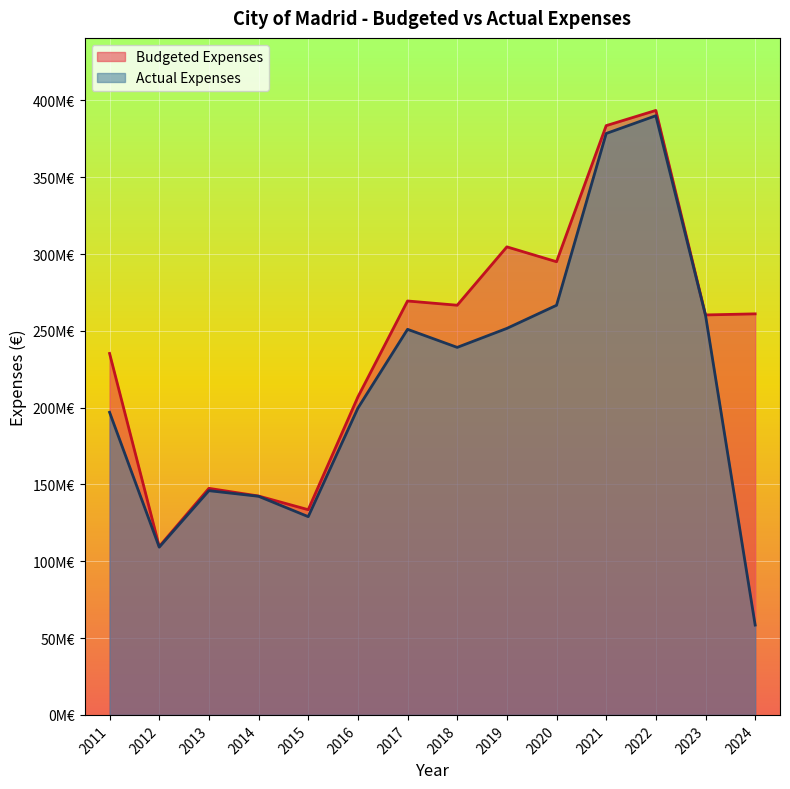

Reading left to right, what are all the values shown in this chart?

Budgeted Expenses: 2011=235307549.9	2012=109631798.5	2013=147485239.6	2014=142493720.2	2015=133590607.5	2016=206976161.0	2017=269462426.1	2018=266697515.2	2019=304694597.1	2020=295021457.8	2021=383613462.2	2022=393514329.7	2023=260374886.0	2024=261087036.0
Actual Expenses: 2011=197001158.2	2012=109209460.7	2013=145978073.0	2014=142321745.0	2015=129061878.5	2016=199696746.9	2017=251016195.4	2018=239257669.2	2019=251623750.4	2020=266666300.3	2021=378497719.4	2022=390073229.2	2023=260195840.6	2024=58481915.5